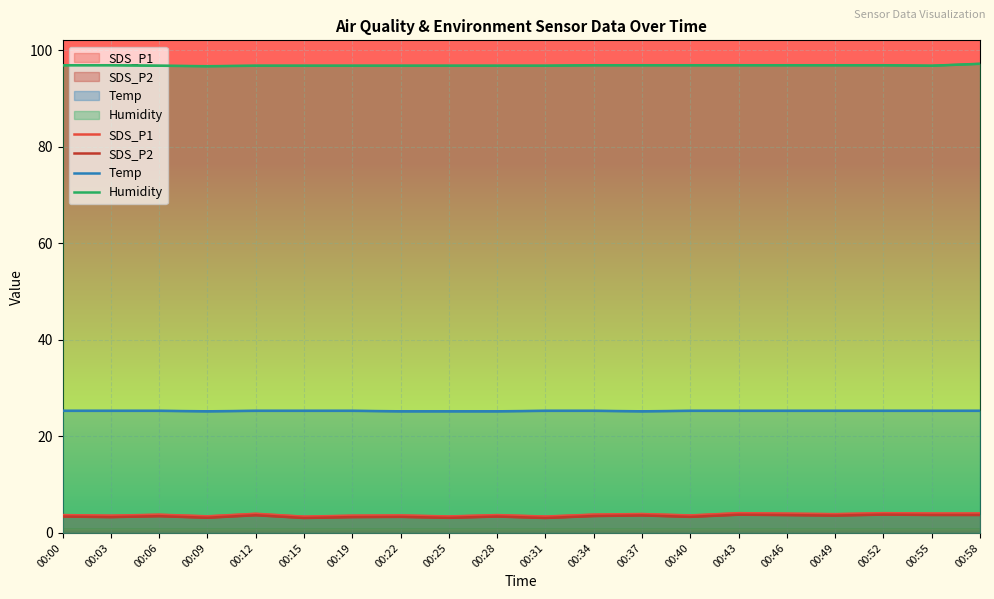

Rank the series by their maximum value, from lowest to highest.

SDS_P2, SDS_P1, Temp, Humidity